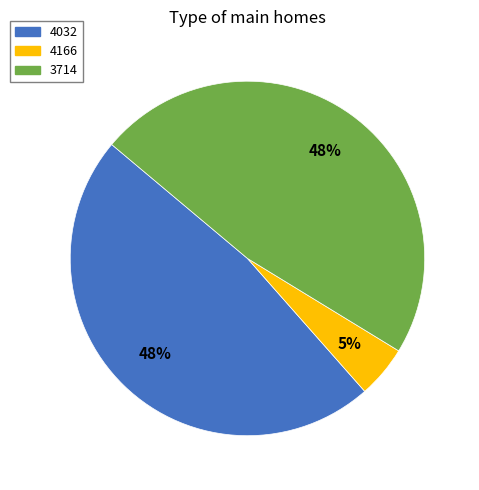

Is there any slice that represents more than half of the pie?

No